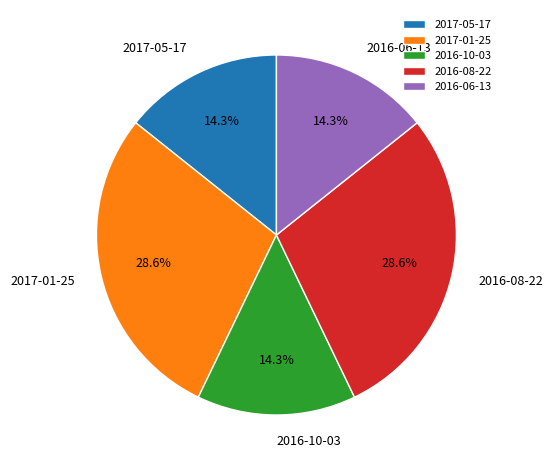

Count the number of slices in the pie.

5